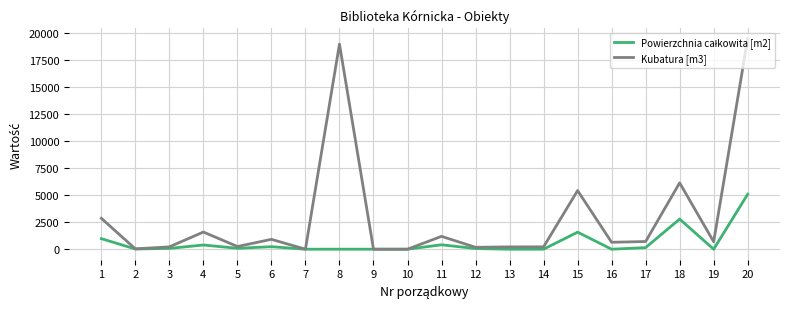

What is the difference between the highest and lowest values at 8?

19000.0